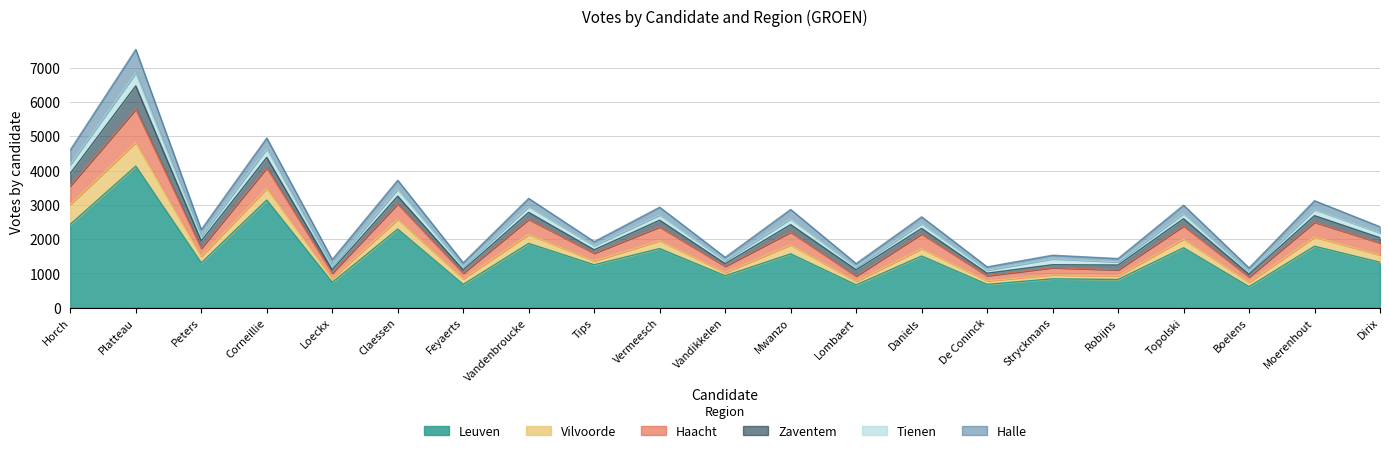

Where is Halle nearest to the value 392?

Horch